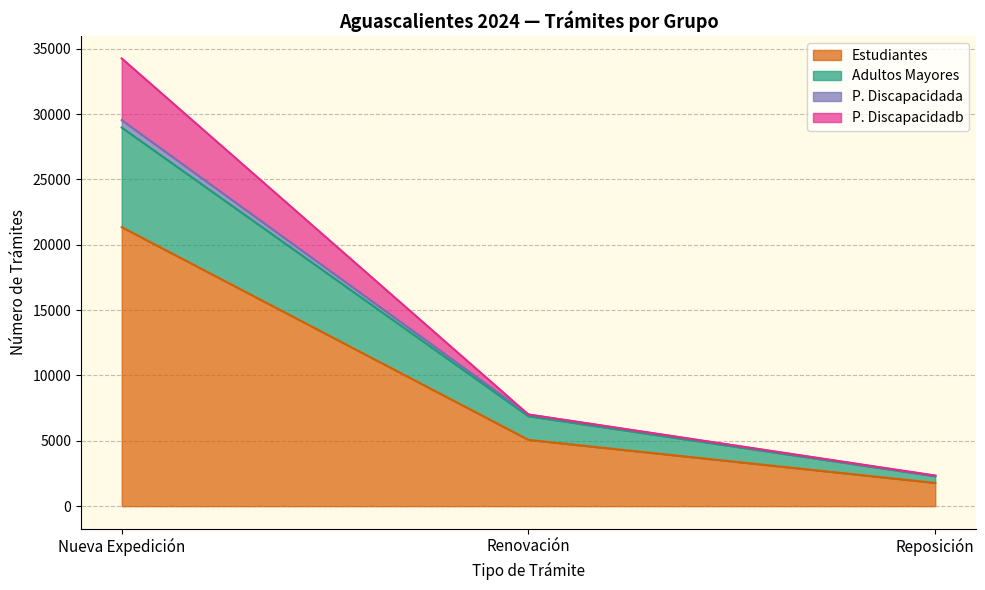

Where is Estudiantes nearest to the value 11564?

Renovación